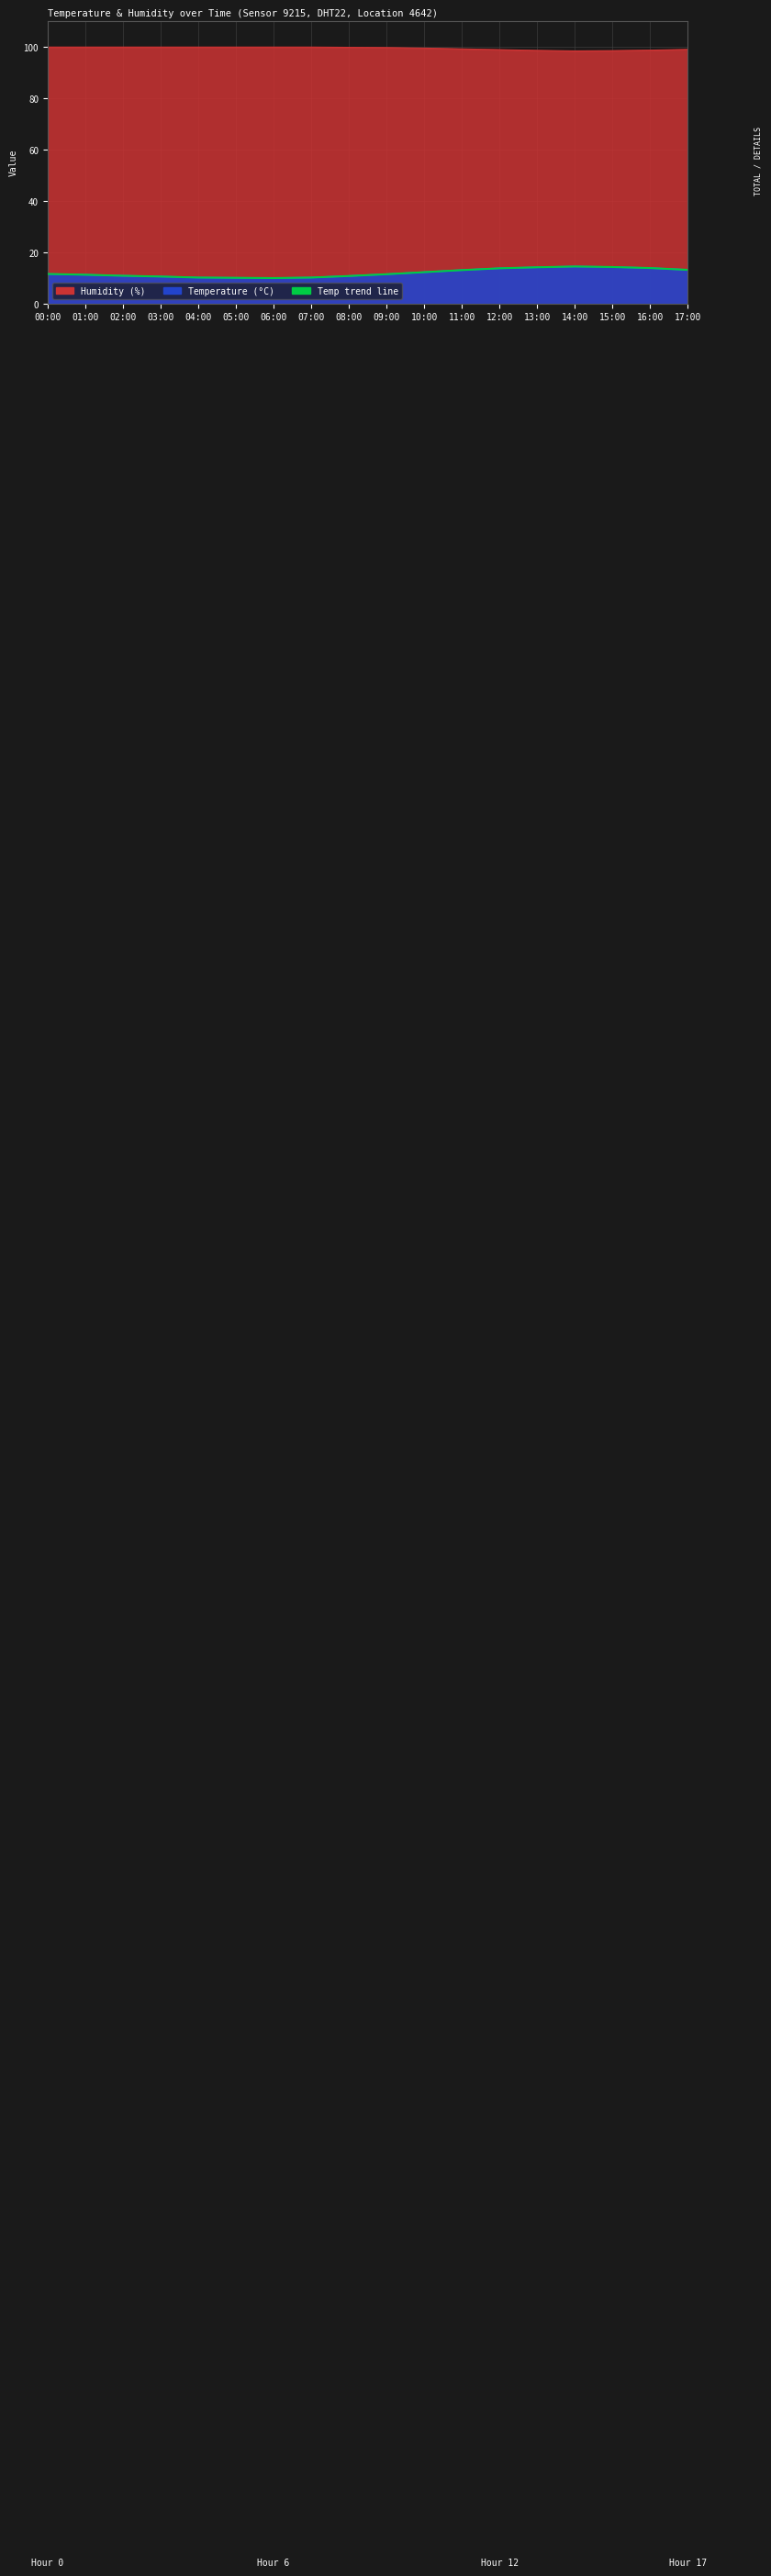

Reading left to right, extract all data points from this chart.

00:00=11.6	01:00=11.3	02:00=10.9	03:00=10.6	04:00=10.2	05:00=10.1	06:00=10.0	07:00=10.2	08:00=10.8	09:00=11.5	10:00=12.3	11:00=13.1	12:00=13.8	13:00=14.2	14:00=14.5	15:00=14.3	16:00=13.9	17:00=13.2